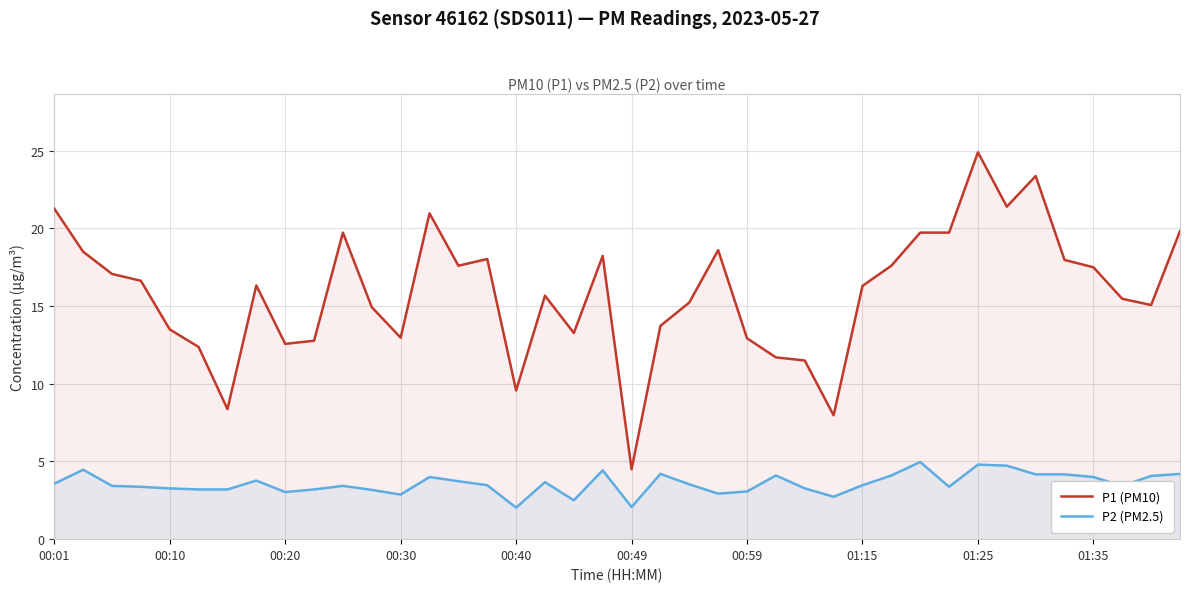

What is the sum of all P1 (PM10) values?

635.4